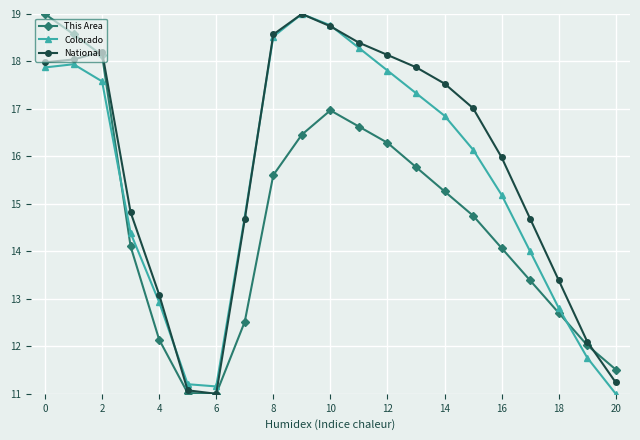

How many interior local peaks does the National series have?

2